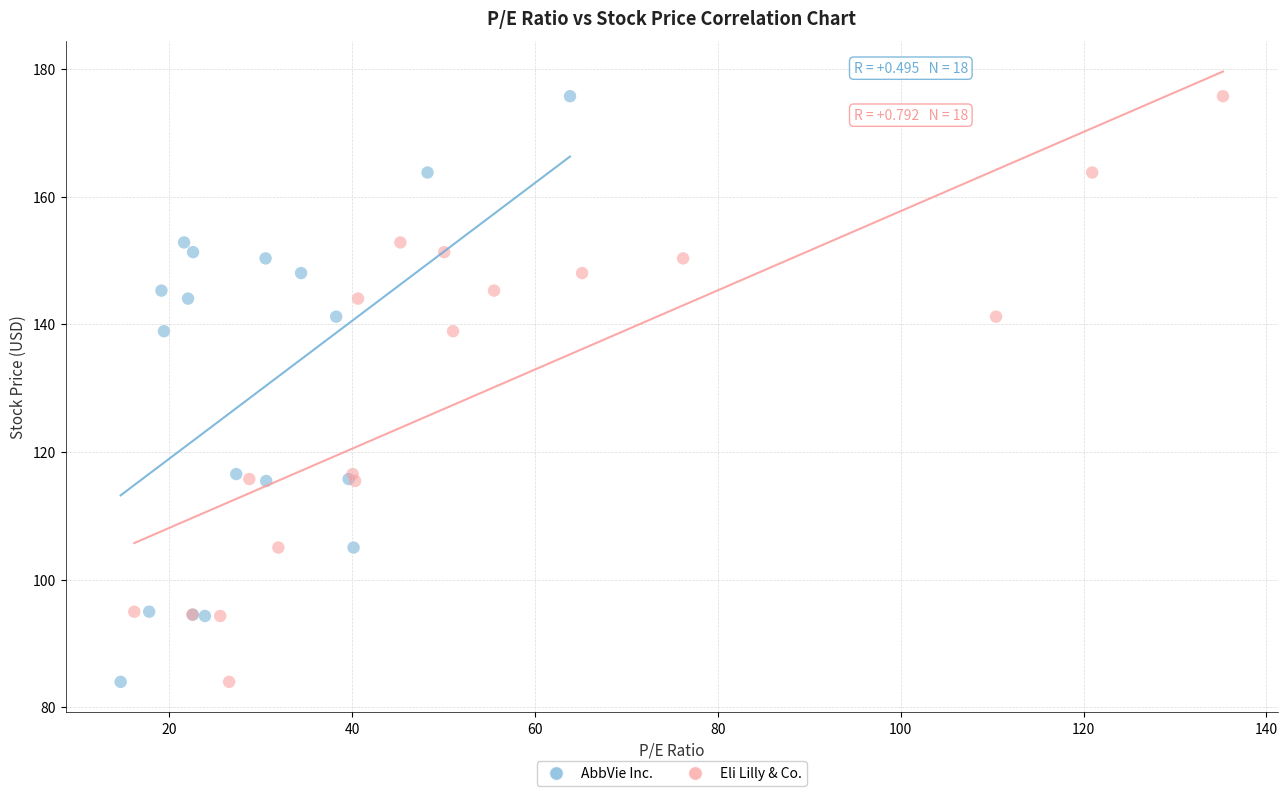

What are all the series names shown in the legend?

AbbVie Inc., Eli Lilly & Co.